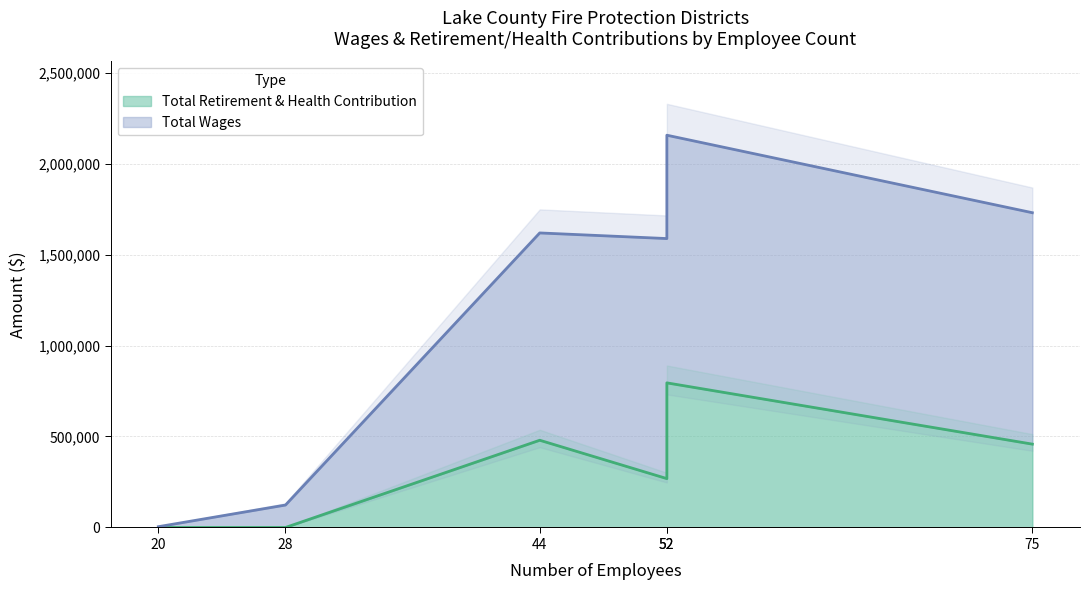

Which series has the largest range (max minus min)?

Total Wages